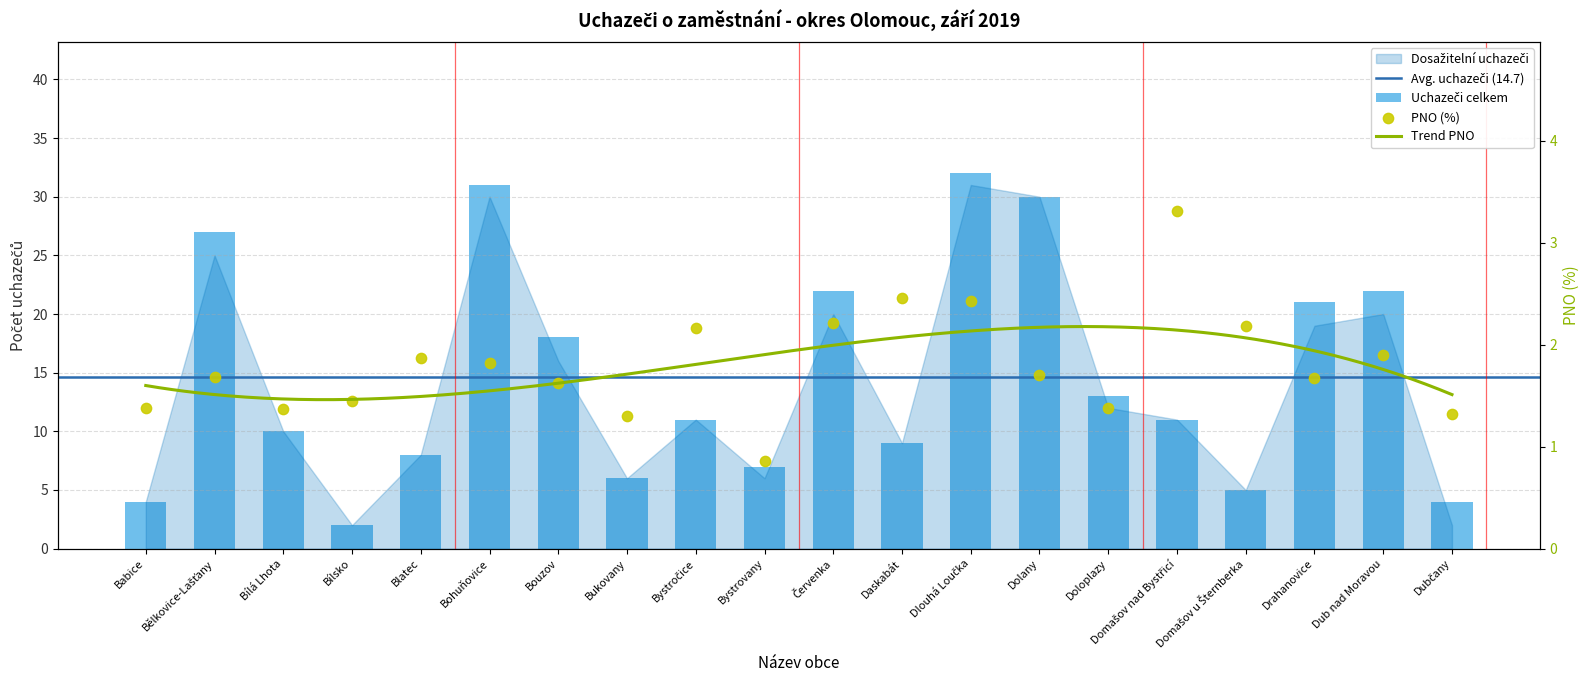

Which series has the largest Y range (max minus min)?

Uchazeči o zaměstnání celkem